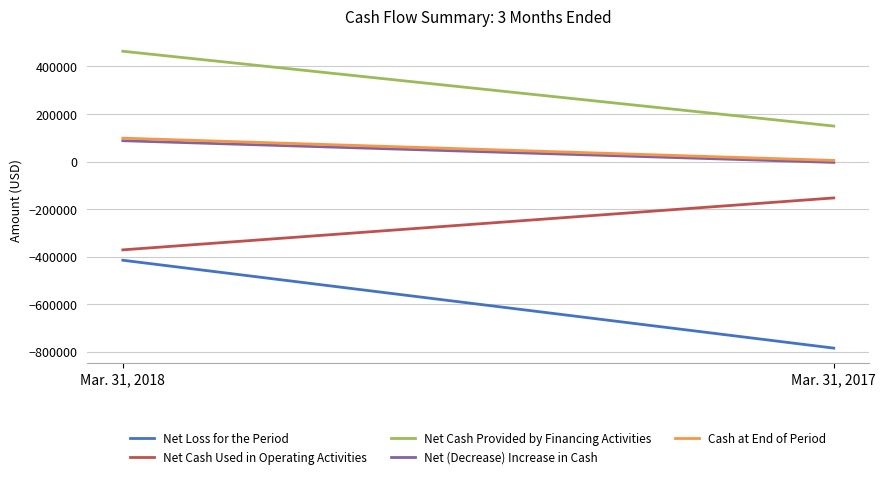

Reading left to right, extract all data points from this chart.

Net Loss for the Period: Mar. 31, 2018=-414905	Mar. 31, 2017=-784536
Net Cash Used in Operating Activities: Mar. 31, 2018=-371260	Mar. 31, 2017=-152865
Net Cash Provided by Financing Activities: Mar. 31, 2018=464000	Mar. 31, 2017=149450
Net (Decrease) Increase in Cash: Mar. 31, 2018=87740	Mar. 31, 2017=-3415
Cash at End of Period: Mar. 31, 2018=98513	Mar. 31, 2017=4757